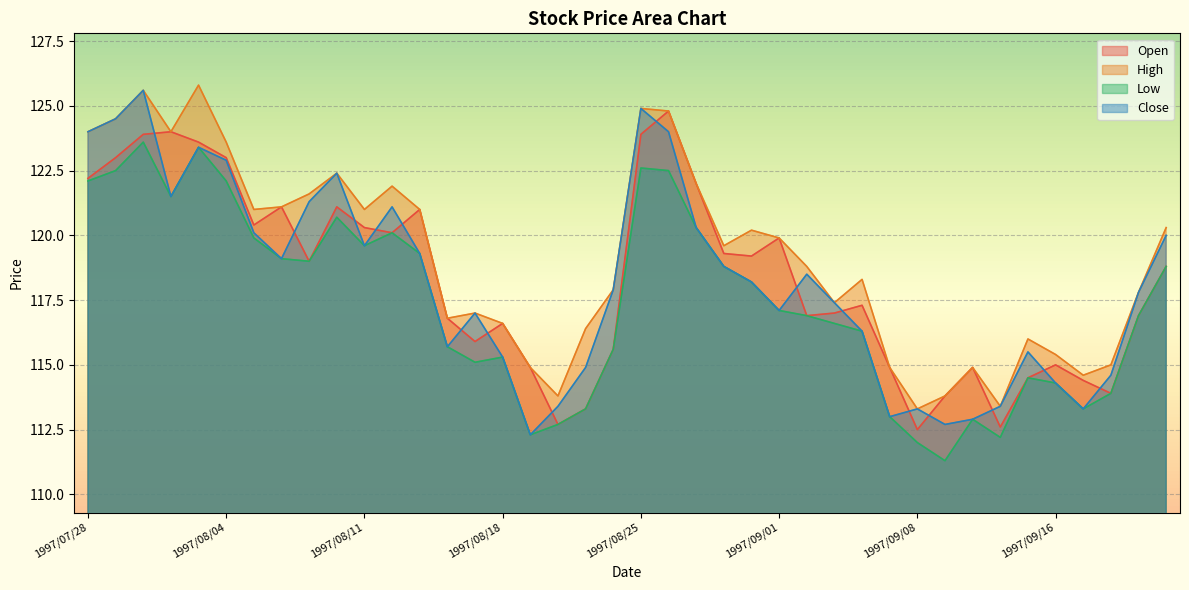

Does the chart display data point markers on the line(s)?

No